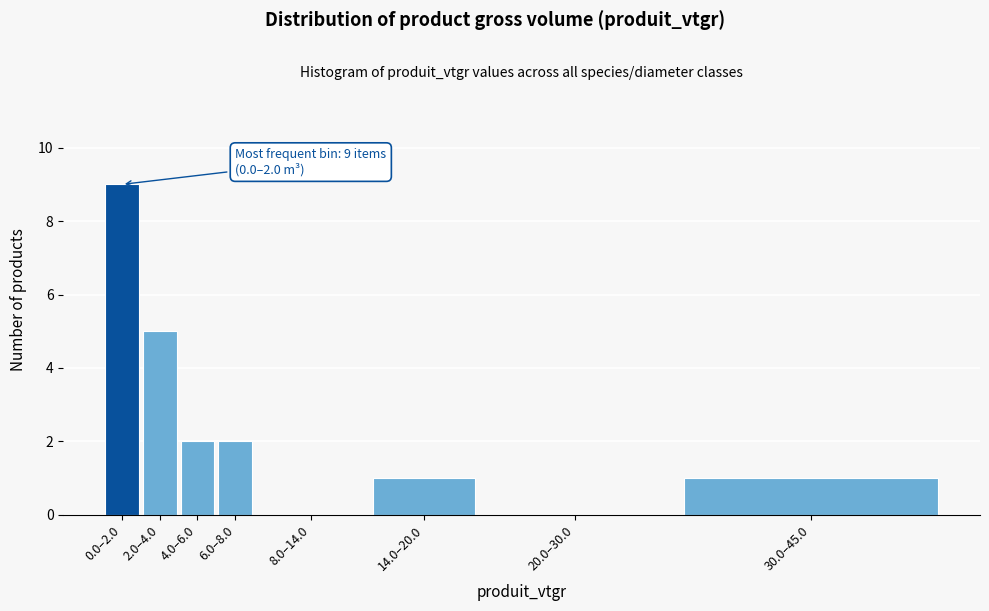

Reading left to right, transcribe all the data shown in this chart.

0.0–2.0=9	2.0–4.0=5	4.0–6.0=2	6.0–8.0=2	8.0–14.0=0	14.0–20.0=1	20.0–30.0=0	30.0–45.0=1